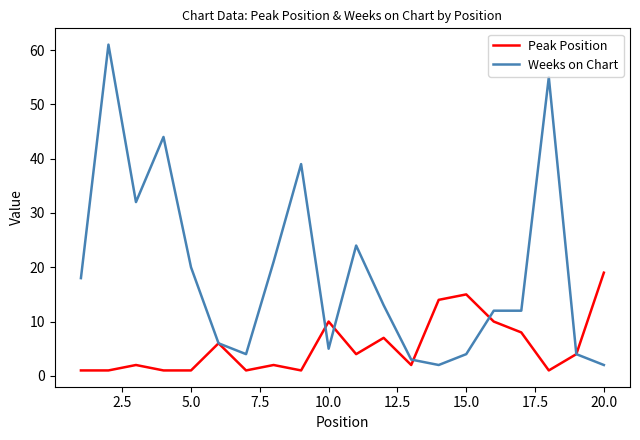

What is the difference between the maximum and minimum values in the Peak Position series?

18